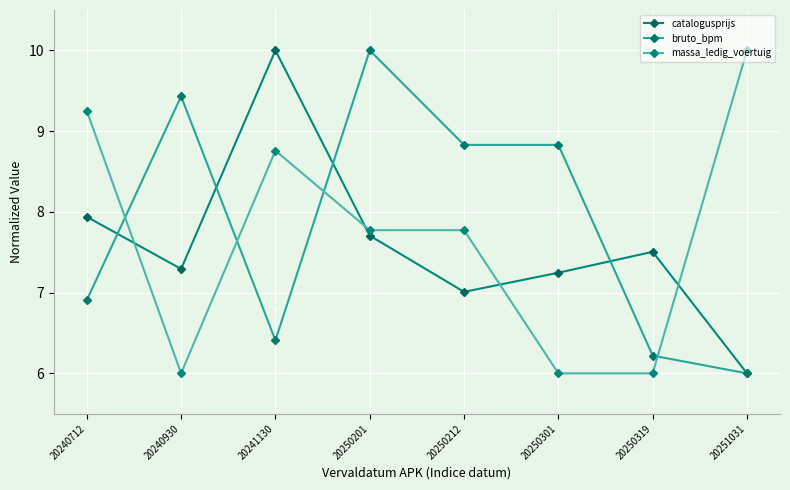

Where does the catalogusprijs series first go above 7?

20240712